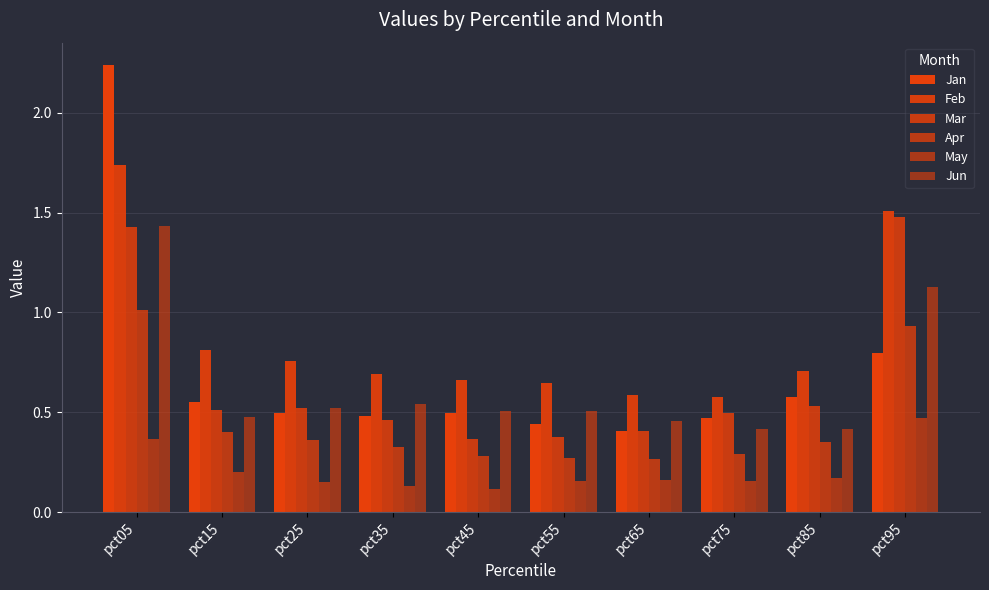

How many categories are shown in the chart?

10